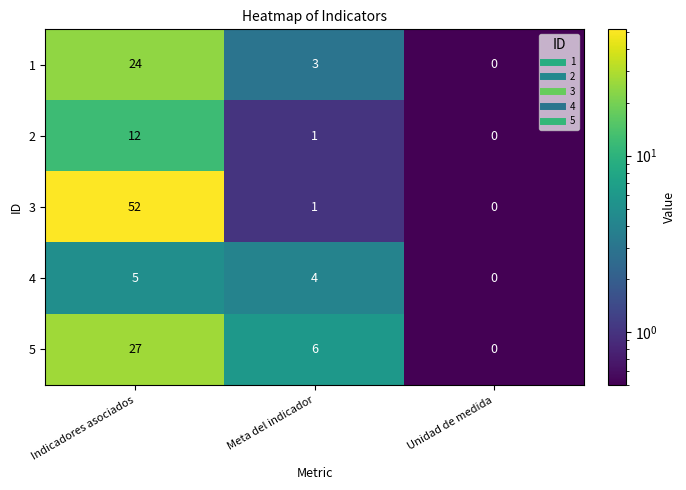

What is the greatest value displayed?

52